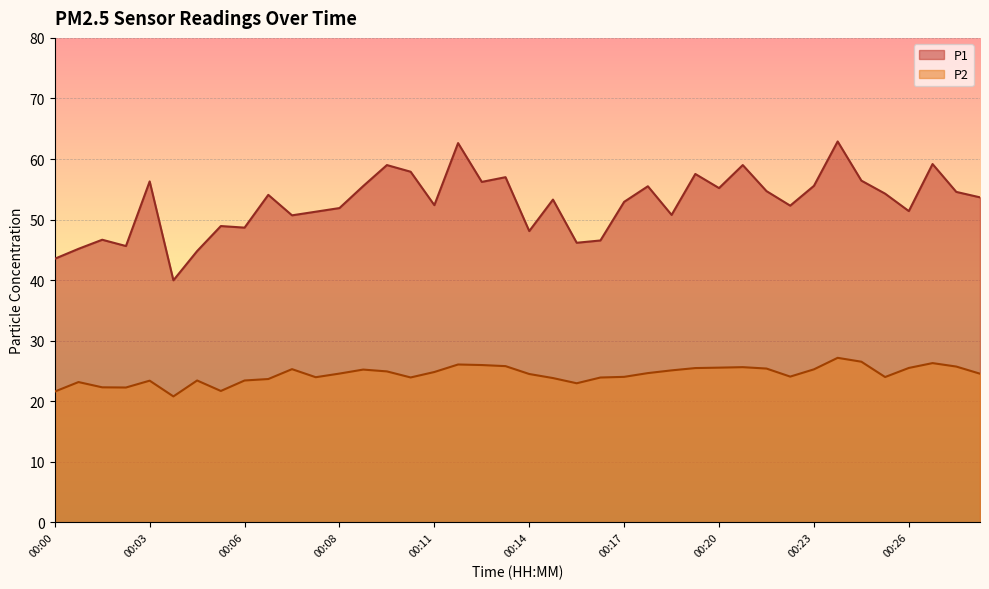

What is the maximum value shown in the chart?

62.9